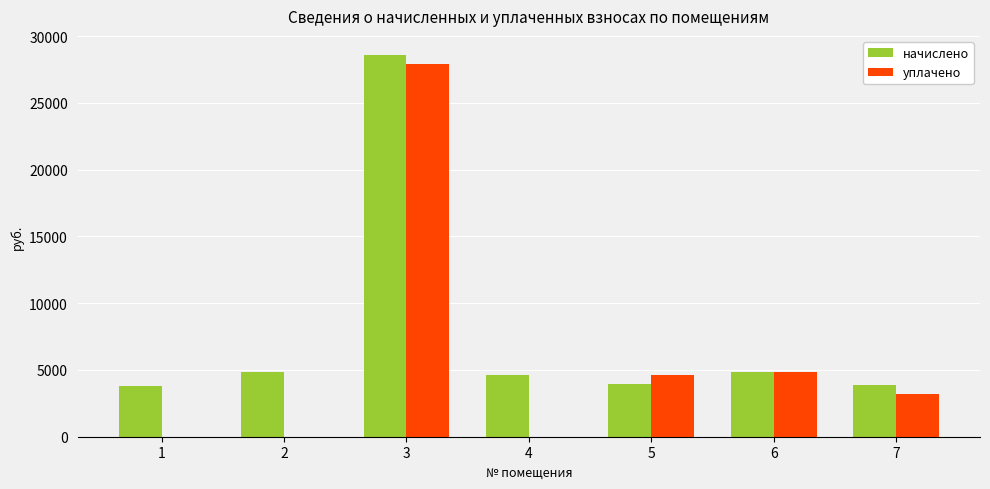

Which series changed the most between 4 and 6?

уплачено